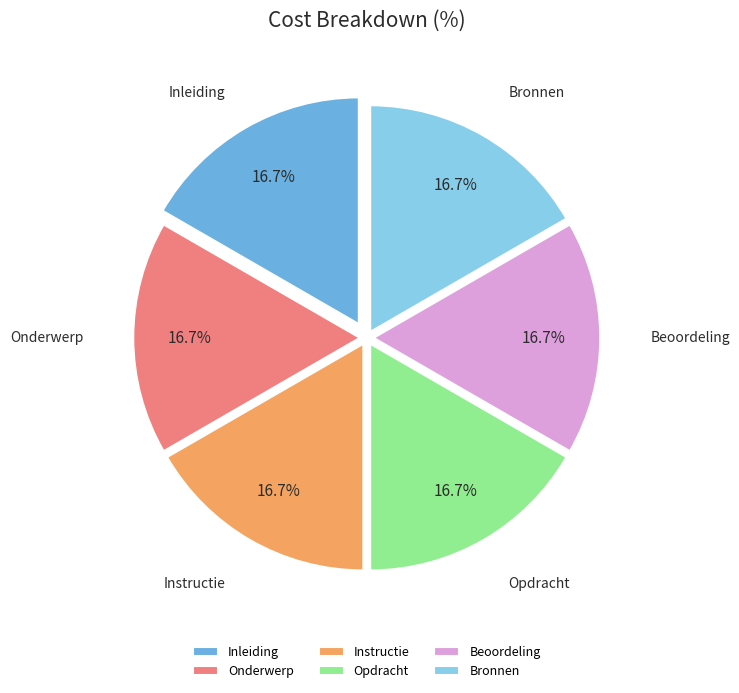

What portion of the pie excludes Beoordeling?

83.3%